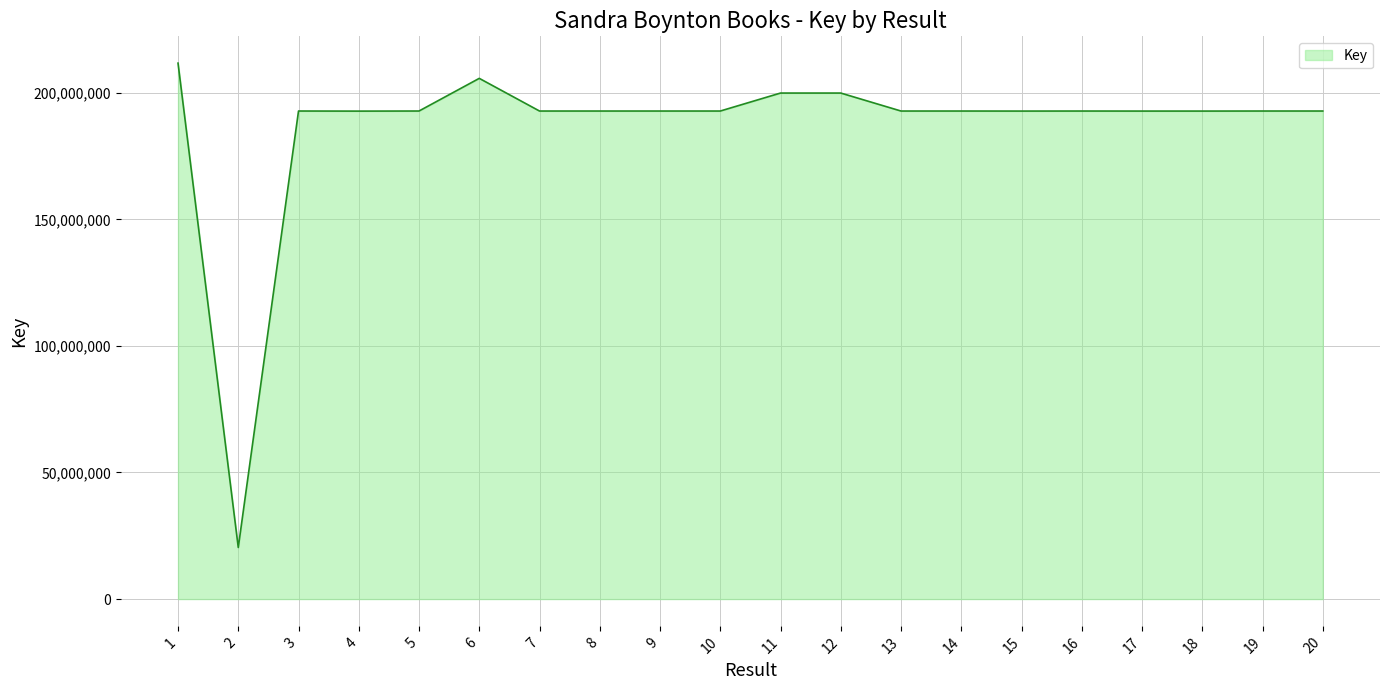

What is the difference between the maximum and minimum values?

191340154